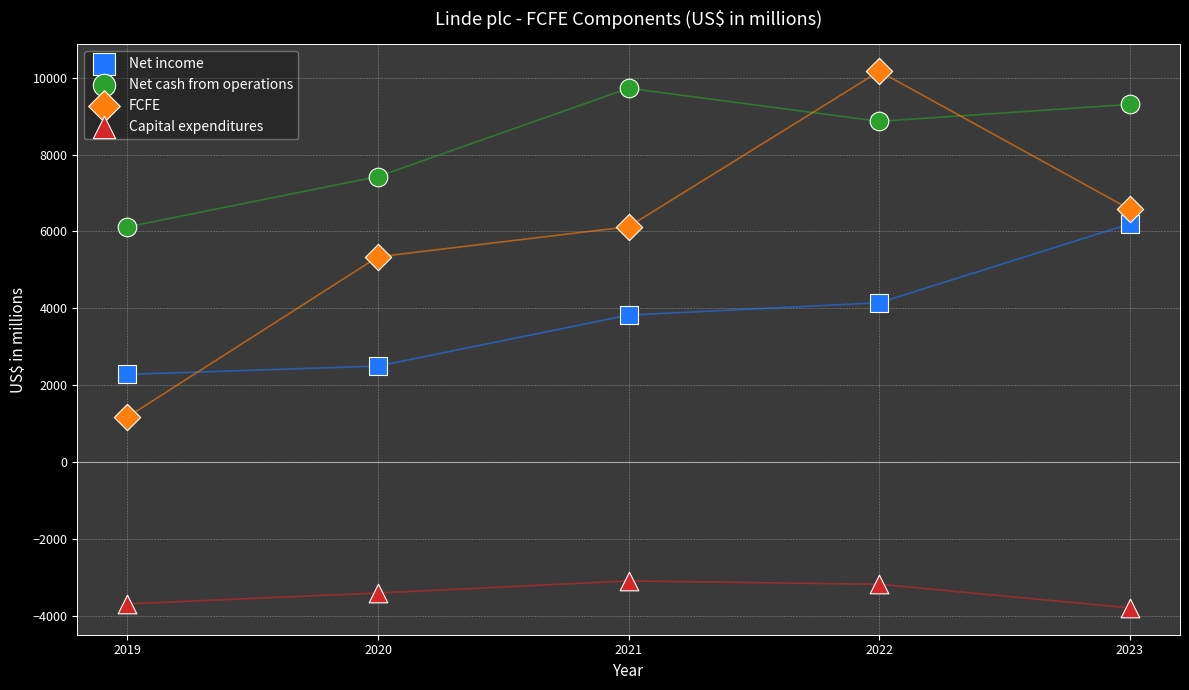

In the Net cash from operations series, what Y value is closest to 7922?

7429